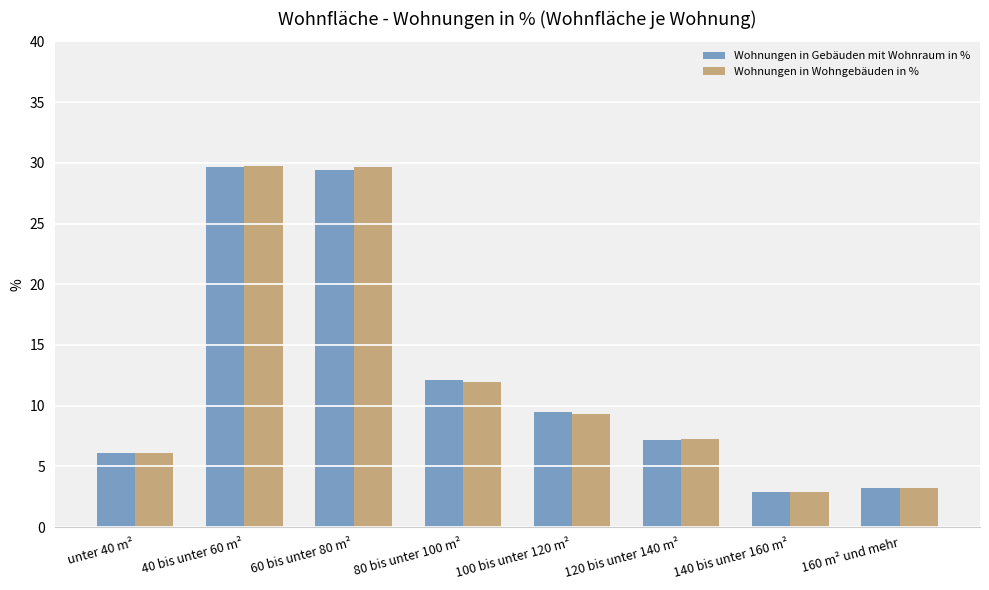

Count the number of data series in this chart.

2